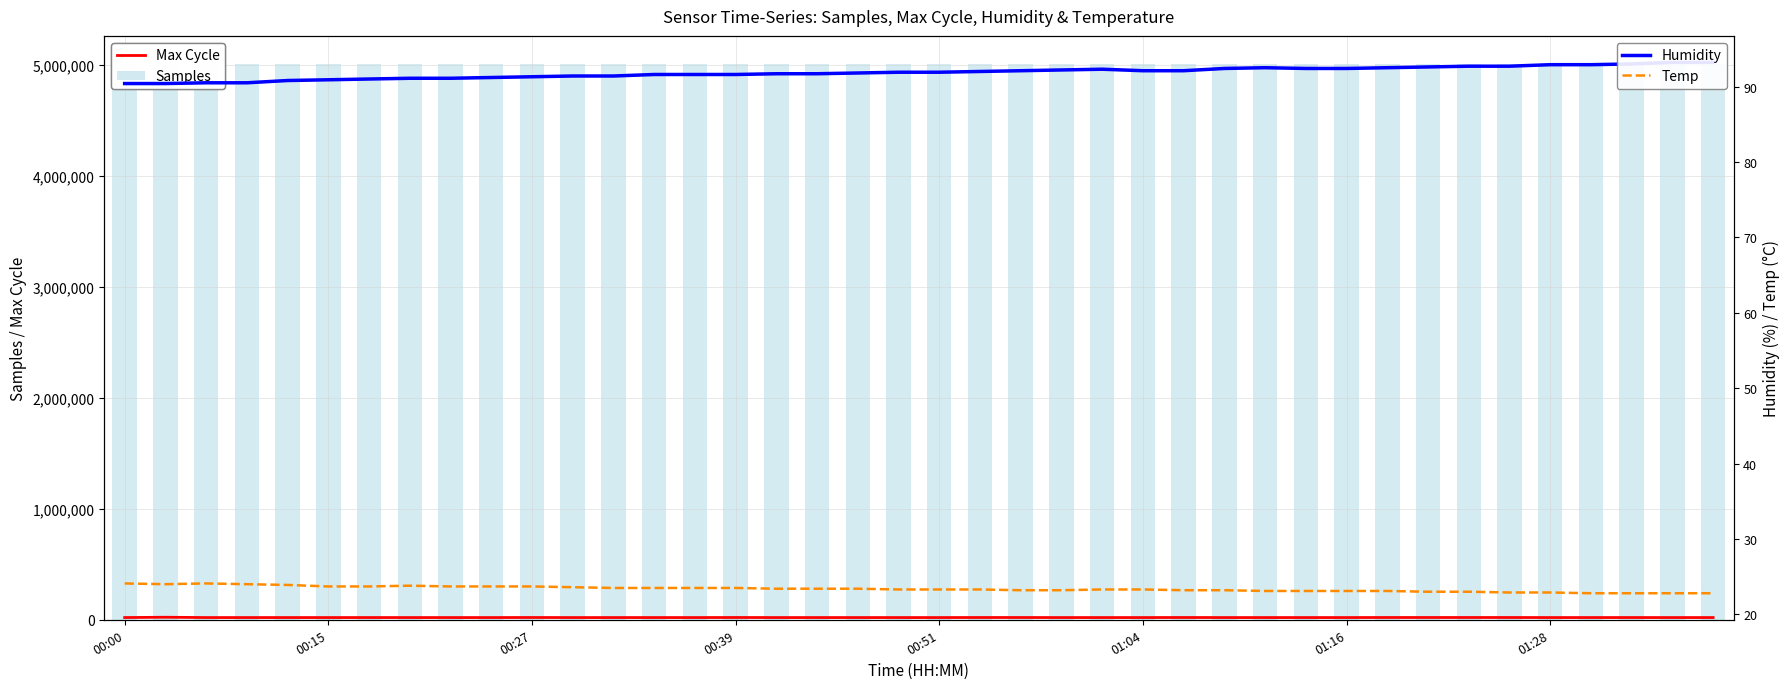

Reading right to left, what are all the values shown in this chart?

Max Cycle: 20111.0	20034.0	20168.0	20120.0	20037.0	20481.0	20519.0	20504.0	20502.0	20091.0	20033.0	20026.0	20033.0	20502.0	20036.0	20046.0	20030.0	20443.0	20439.0	20030.0	20022.0	20042.0	20037.0	20041.0	20538.0	20029.0	20034.0	20026.0	20021.0	20547.0	20022.0	20030.0	20060.0	20133.0	20011.0	20095.0	20037.0	20053.0	22765.0	20116.0
Samples: 5010337.0	5009858.0	5010232.0	5012470.0	5010065.0	5012083.0	5010900.0	5008685.0	5010553.0	5011024.0	5010813.0	5010216.0	5010818.0	5010519.0	5010397.0	5010322.0	5010491.0	5012275.0	5009089.0	5011160.0	5010873.0	5012601.0	5011072.0	5013097.0	5010064.0	5011255.0	5010100.0	5009622.0	5012417.0	5009829.0	5011968.0	5010445.0	5012968.0	5010091.0	5013032.0	5011250.0	5011961.0	5011091.0	5011936.0	5012167.0
Humidity: 93.2	93.2	93.0	92.9	92.9	92.7	92.7	92.6	92.5	92.4	92.4	92.5	92.4	92.1	92.1	92.3	92.2	92.1	92.0	91.9	91.9	91.8	91.7	91.7	91.6	91.6	91.6	91.4	91.4	91.3	91.2	91.1	91.1	91.0	90.9	90.8	90.5	90.5	90.4	90.4
Temp: 22.8	22.8	22.8	22.8	22.9	22.9	23.0	23.0	23.1	23.1	23.1	23.1	23.2	23.2	23.3	23.3	23.2	23.2	23.3	23.3	23.3	23.4	23.4	23.4	23.5	23.5	23.5	23.5	23.6	23.7	23.7	23.7	23.8	23.7	23.7	23.9	24.0	24.1	24.0	24.1